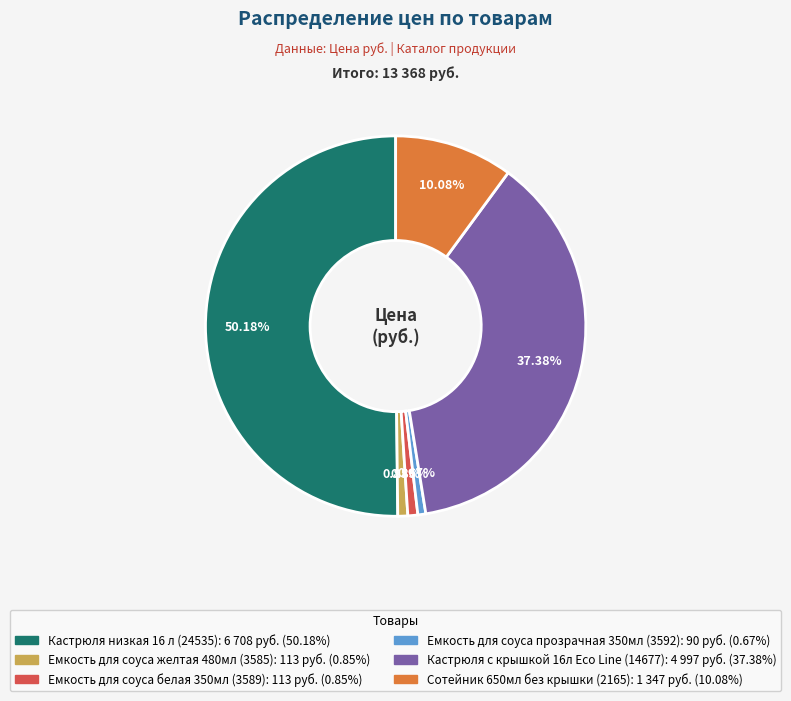

Which category accounts for the majority?

Кастрюля низкая 16 л (24535)